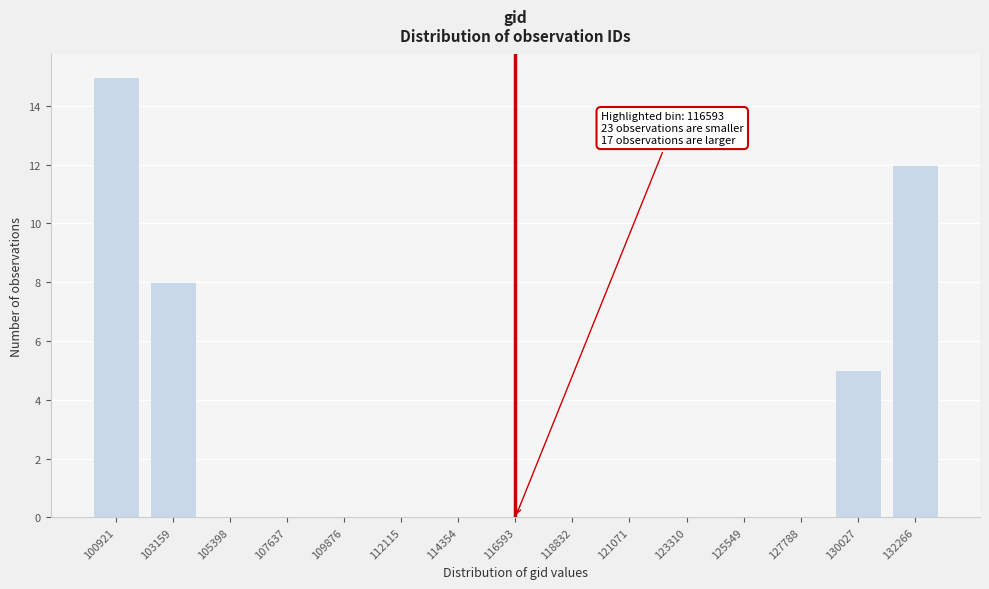

Reading right to left, list all the values displayed in this chart.

132266=12	130027=5	127788=0	125549=0	123310=0	121071=0	118832=0	116593=0	114354=0	112115=0	109876=0	107637=0	105398=0	103159=8	100921=15